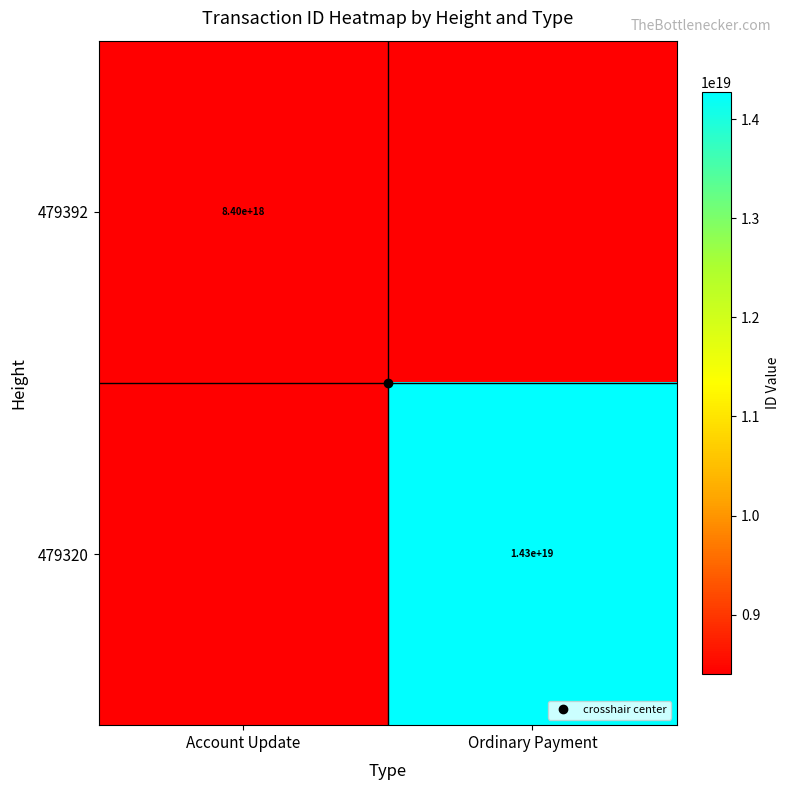

What is the greatest value displayed?

14277097859731900416.0